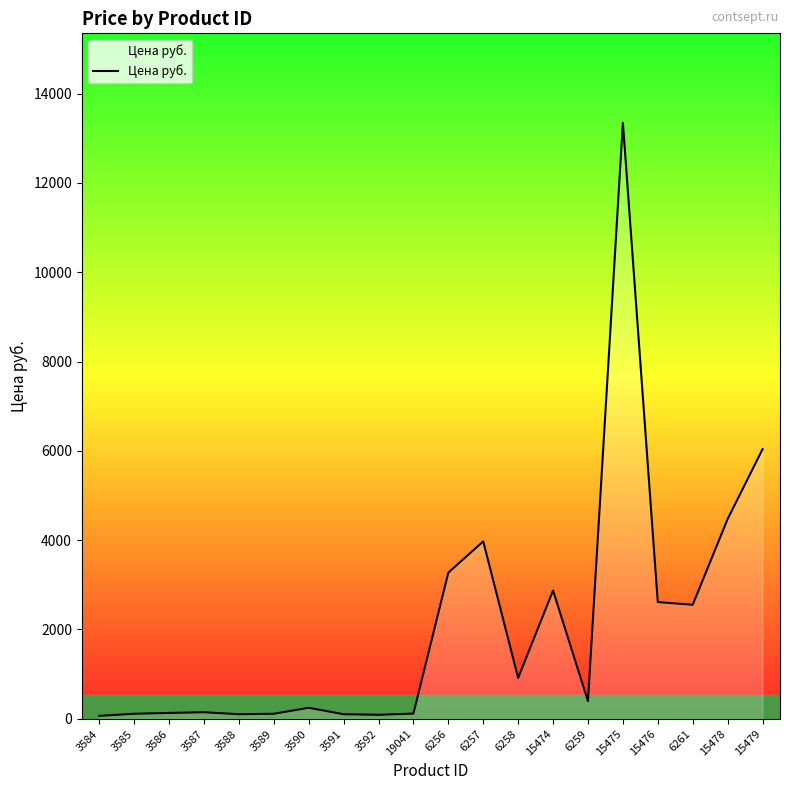

What is the change in value from 3586 to 6261?

+2422